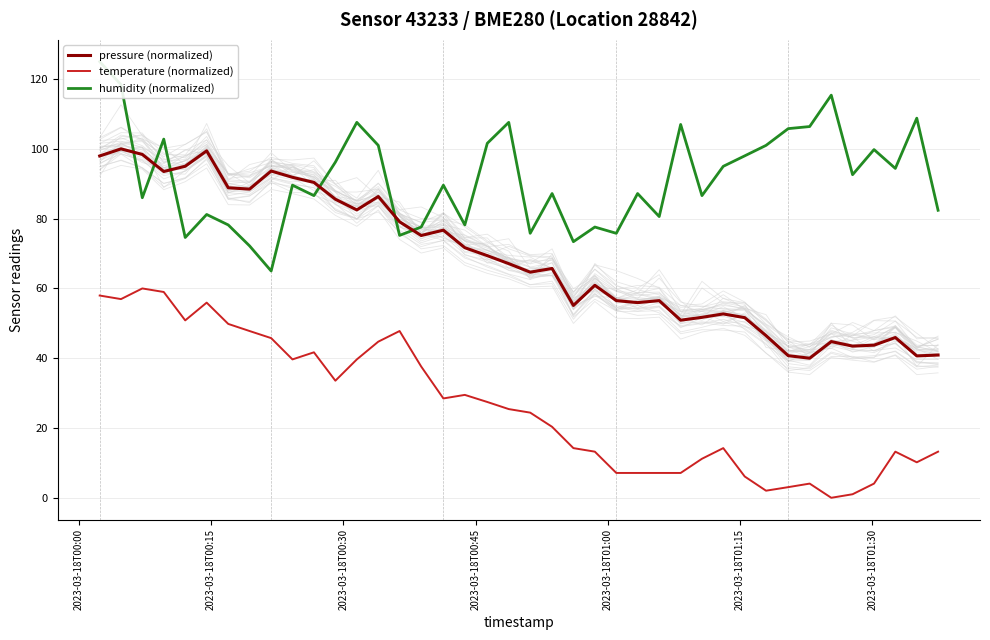

True or false: temperature (normalized) and pressure (normalized) cross at least once.

False